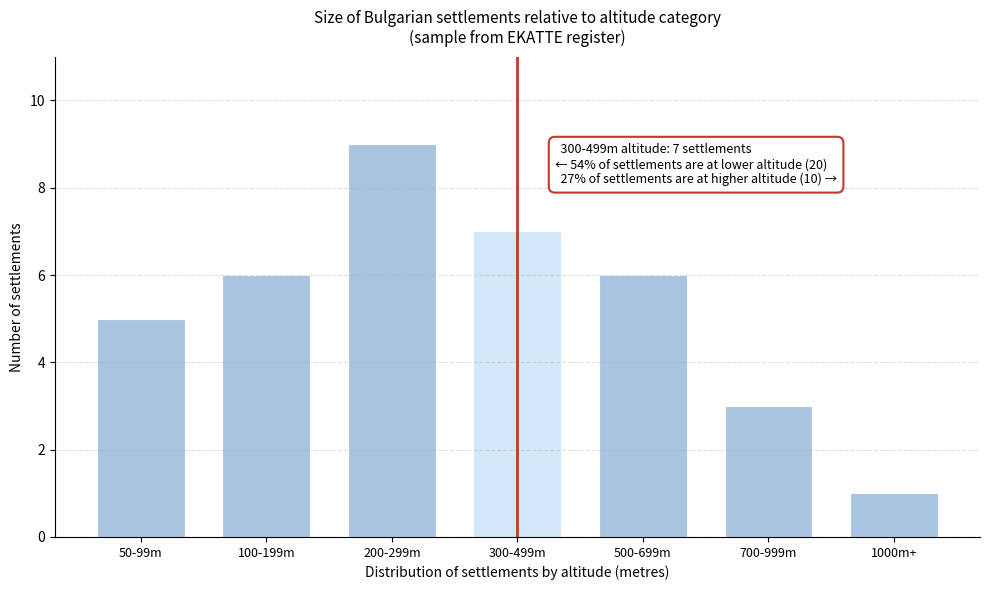

Reading left to right, transcribe all the data shown in this chart.

50-99m=5	100-199m=6	200-299m=9	300-499m=7	500-699m=6	700-999m=3	1000m+=1